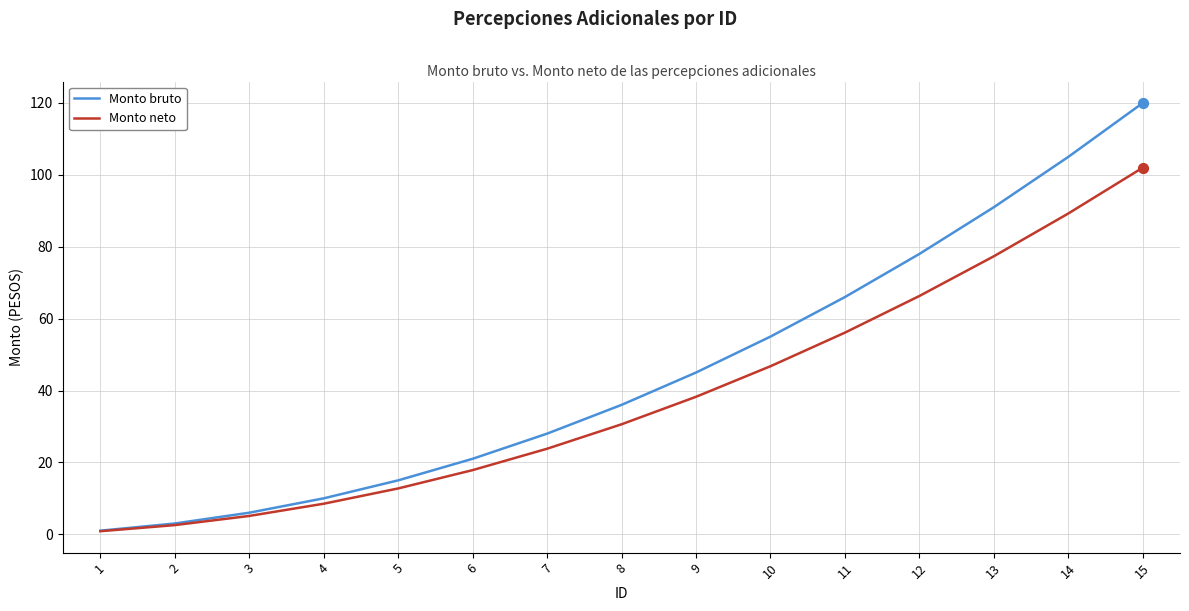

Between 10 and 13, which series saw the biggest shift?

Monto bruto